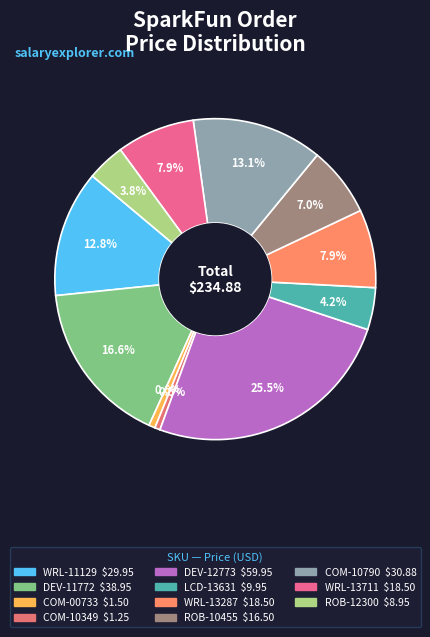

Is there a majority slice in this chart?

No